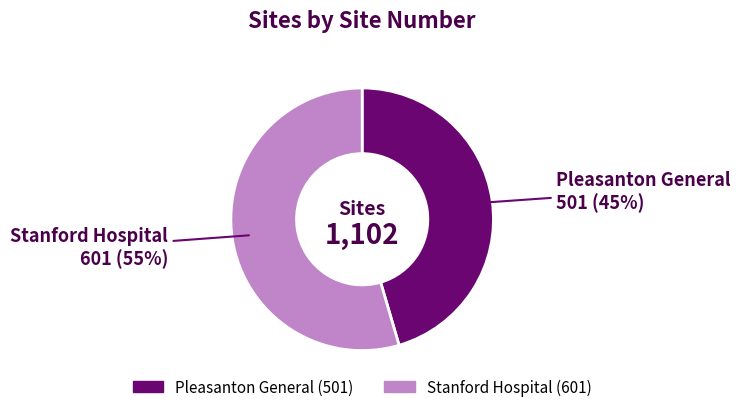

True or false: Stanford Hospital accounts for 55% of the total.

True